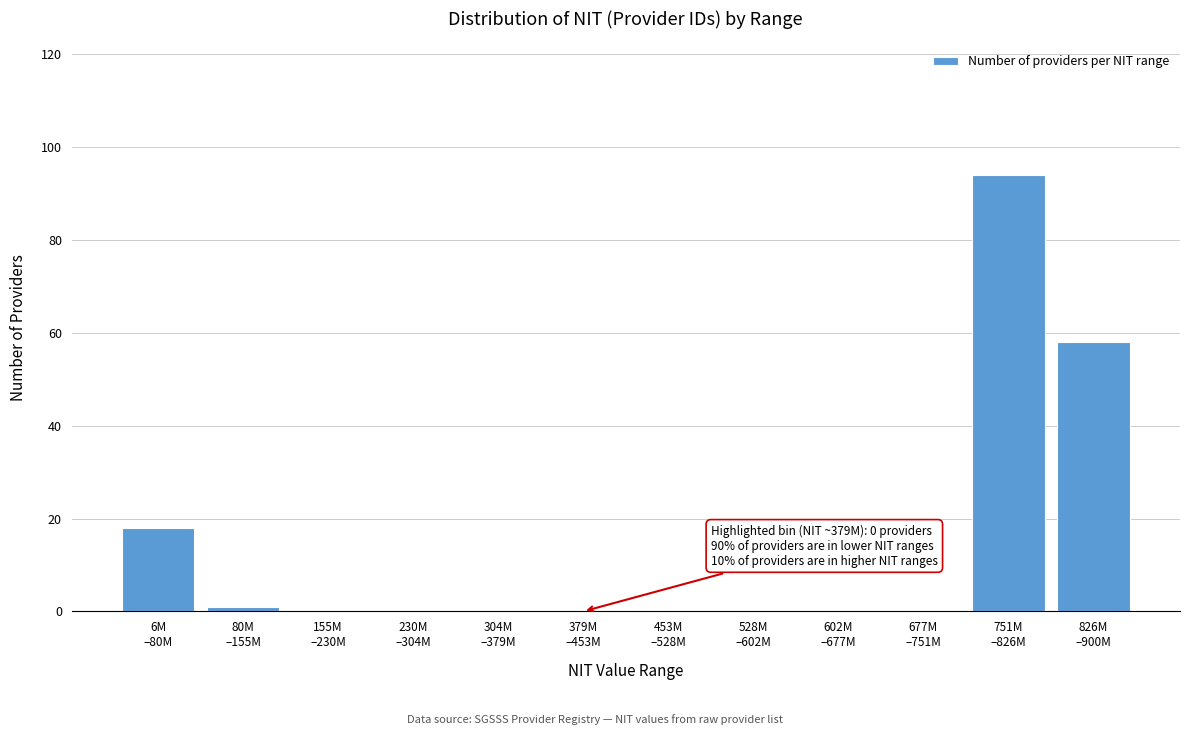

What is the maximum value shown in the chart?

94